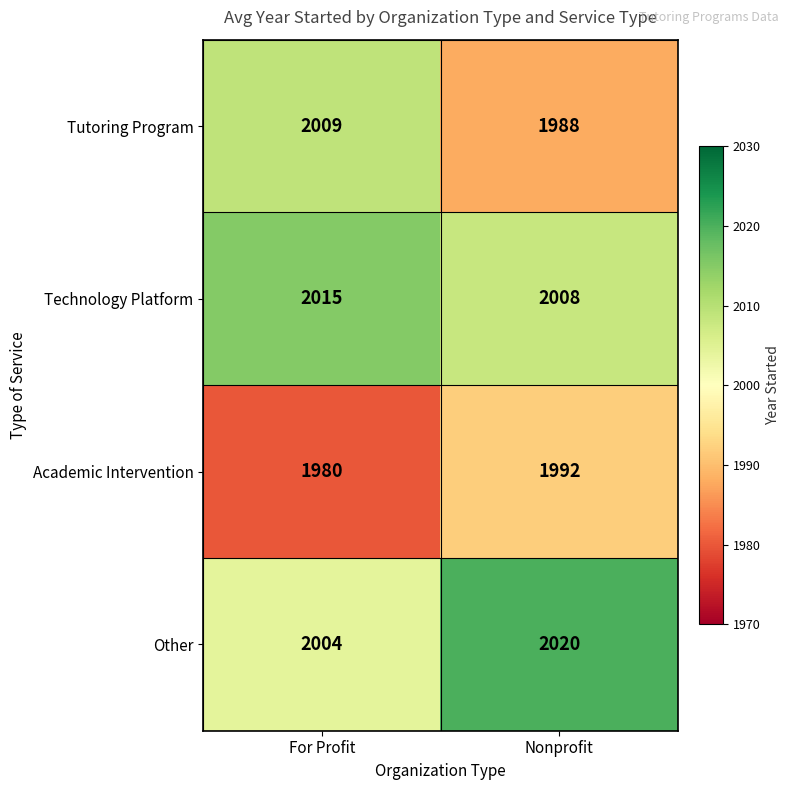

Reading right to left, list all the values displayed in this chart.

Tutoring Program: Nonprofit=1988	For Profit=2009
Technology Platform: Nonprofit=2008	For Profit=2015
Academic Intervention: Nonprofit=1992	For Profit=1980
Other: Nonprofit=2020	For Profit=2004